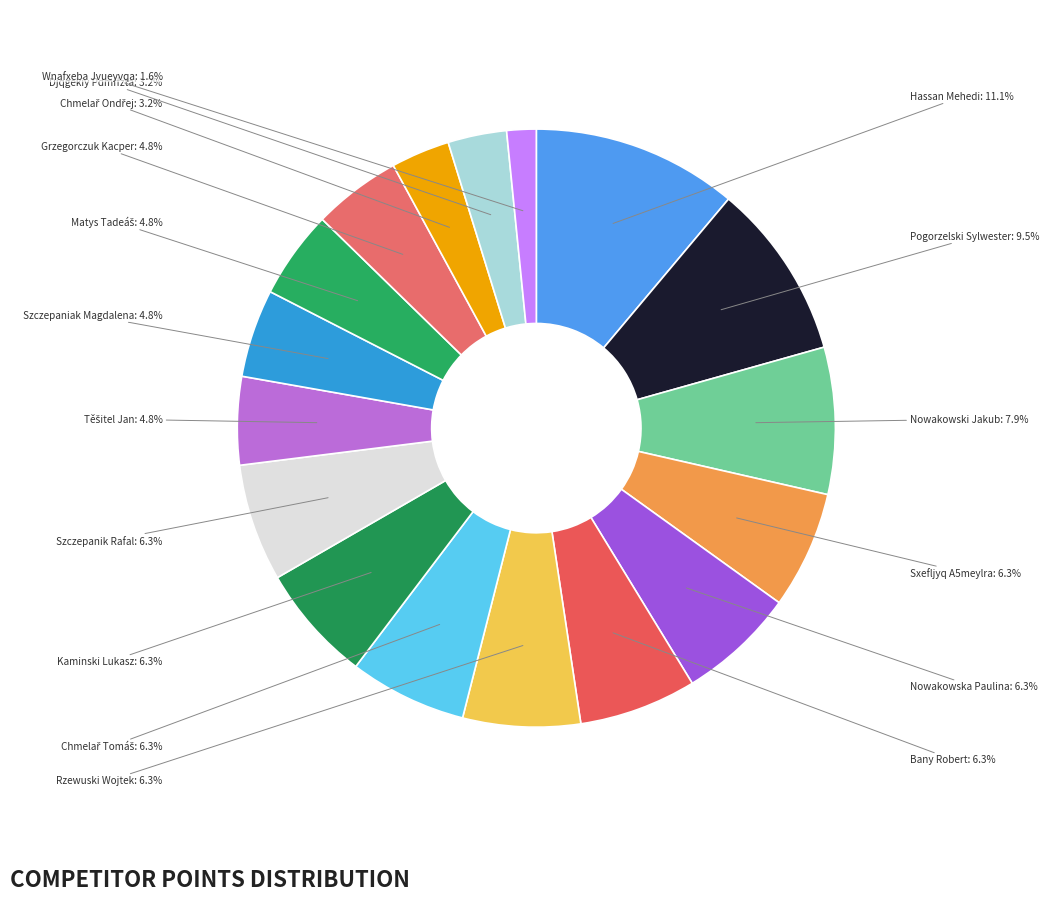

Count the number of slices in the pie.

17